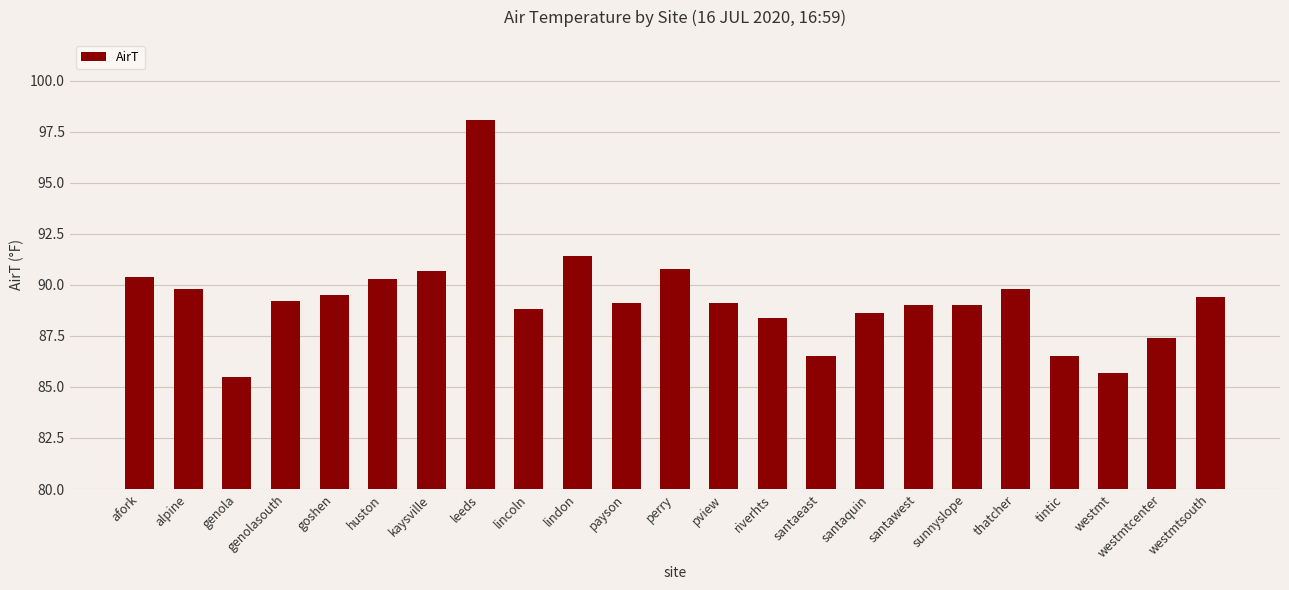

Reading left to right, transcribe all the data shown in this chart.

afork=90.4	alpine=89.8	genola=85.5	genolasouth=89.2	goshen=89.5	huston=90.3	kaysville=90.7	leeds=98.1	lincoln=88.8	lindon=91.4	payson=89.1	perry=90.8	pview=89.1	riverhts=88.4	santaeast=86.5	santaquin=88.6	santawest=89.0	sunnyslope=89.0	thatcher=89.8	tintic=86.5	westmt=85.7	westmtcenter=87.4	westmtsouth=89.4